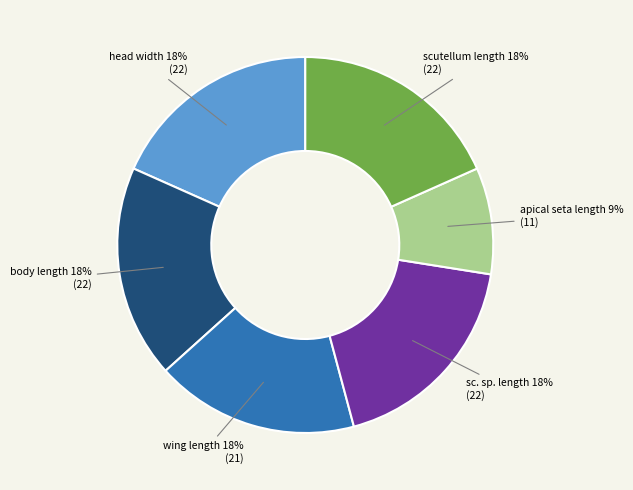

Approximately how many times larger is the value at head width compared to apical seta length?

2.0